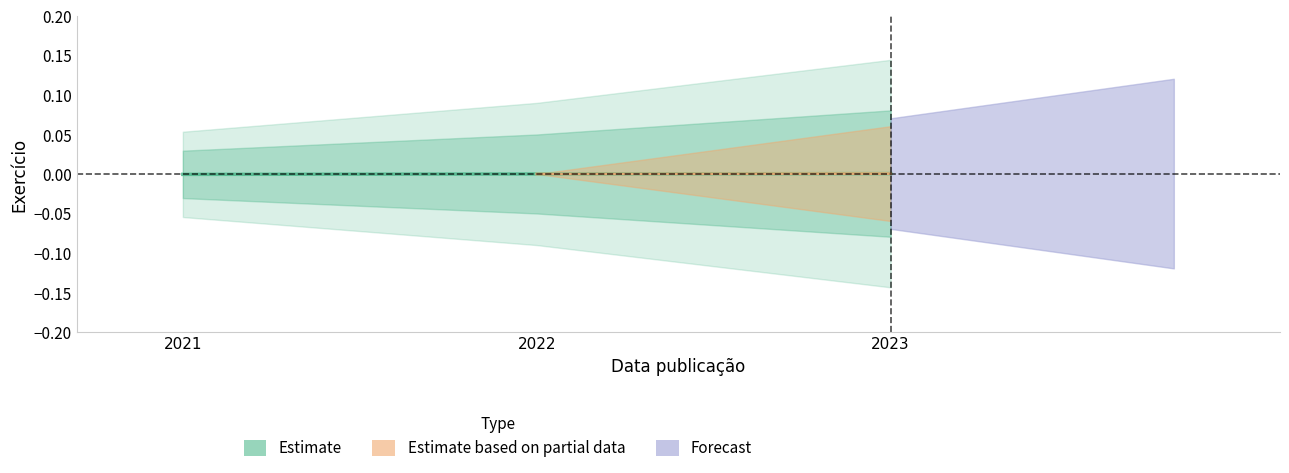

Does the chart have visible grid lines?

No